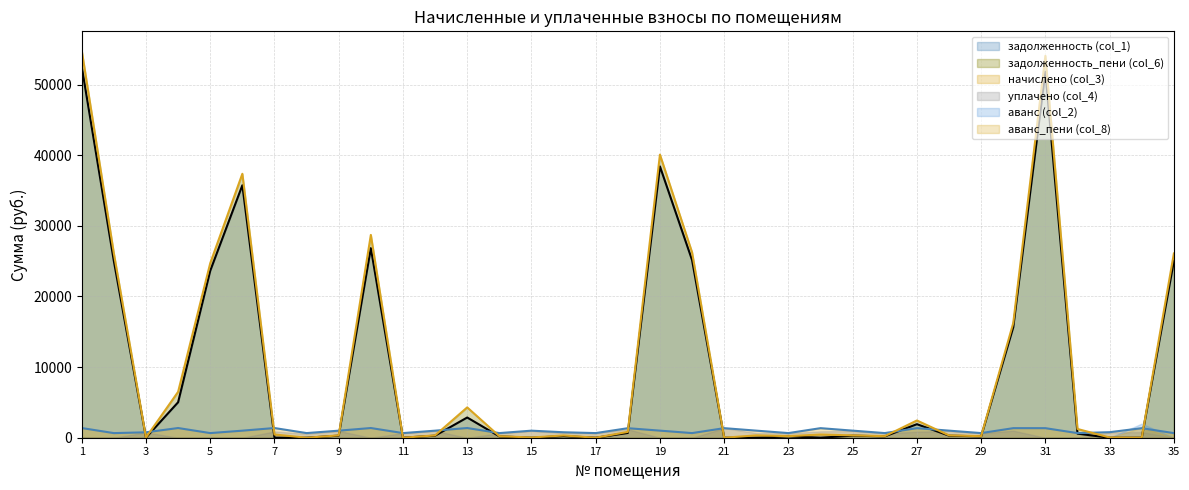

What is the difference between the second highest and minimum values in the задолженность (col_1) (line) series?

51825.9